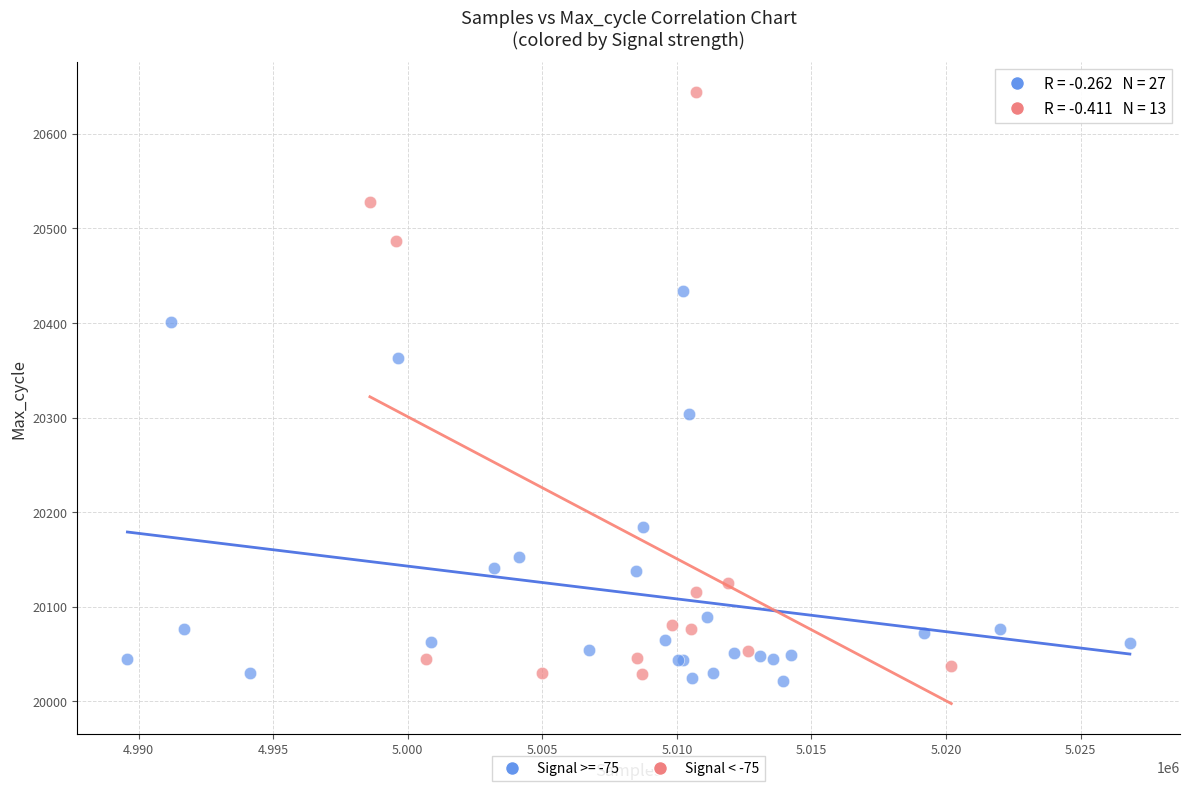

Which series reaches the maximum Y coordinate?

Signal < -75